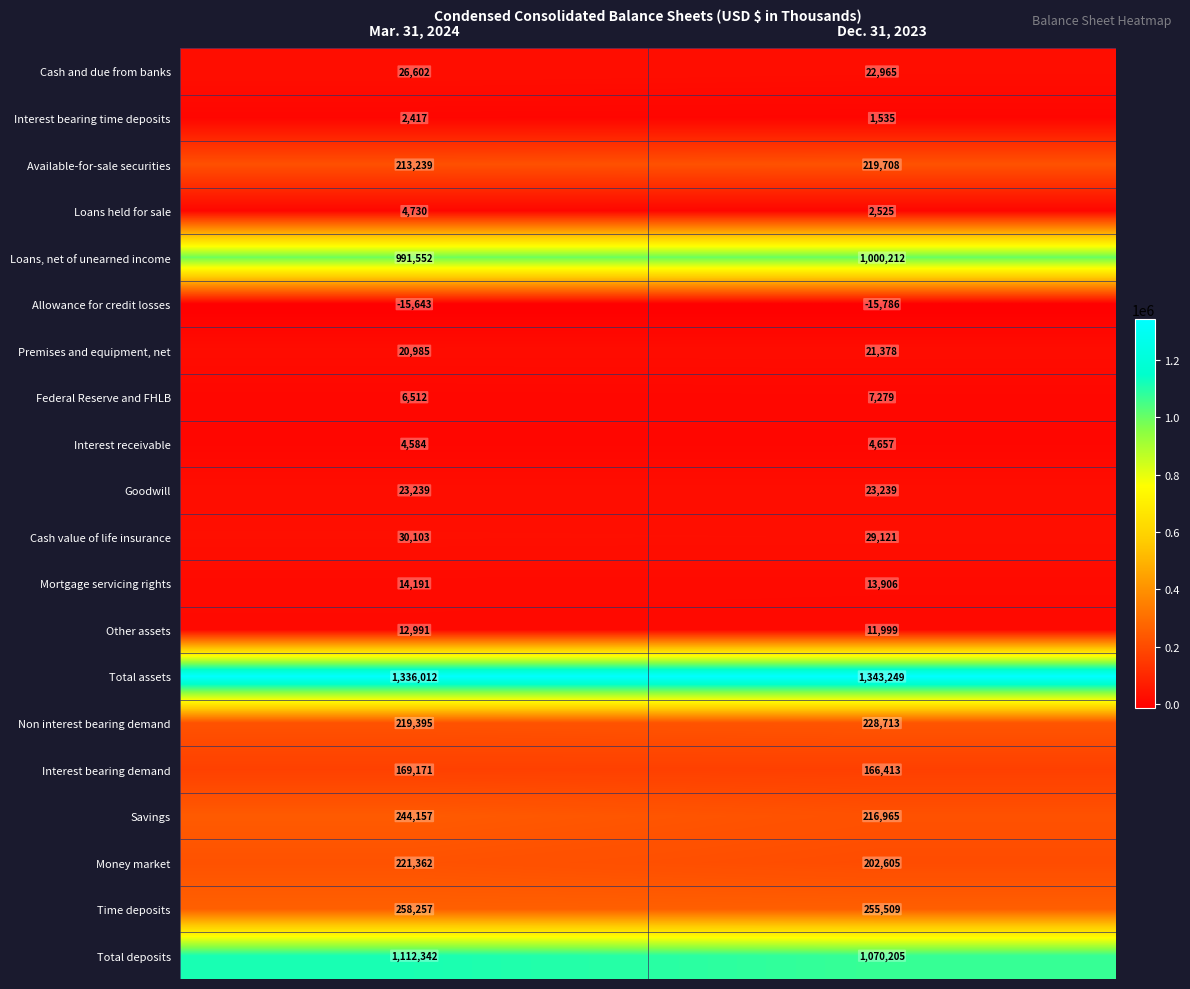

The Interest receivable series shows 6555 at Dec. 31, 2023. True or false?

False